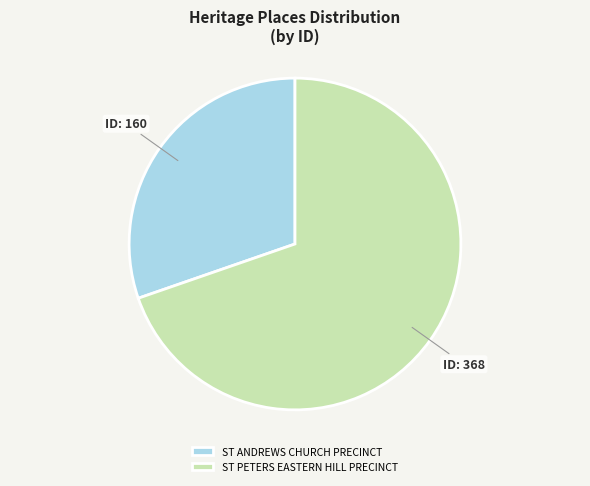

How many segments does this pie chart have?

2